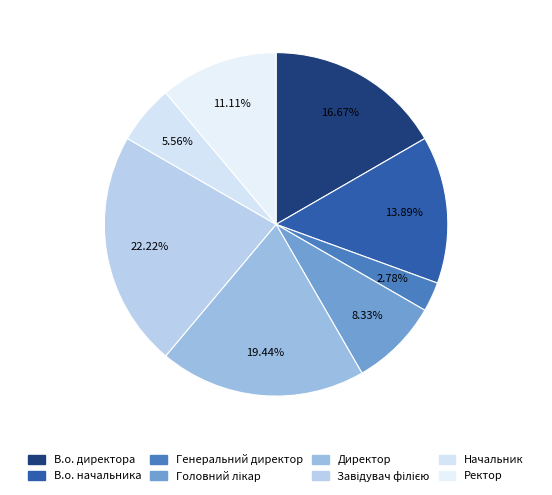

Count the number of slices in the pie.

8